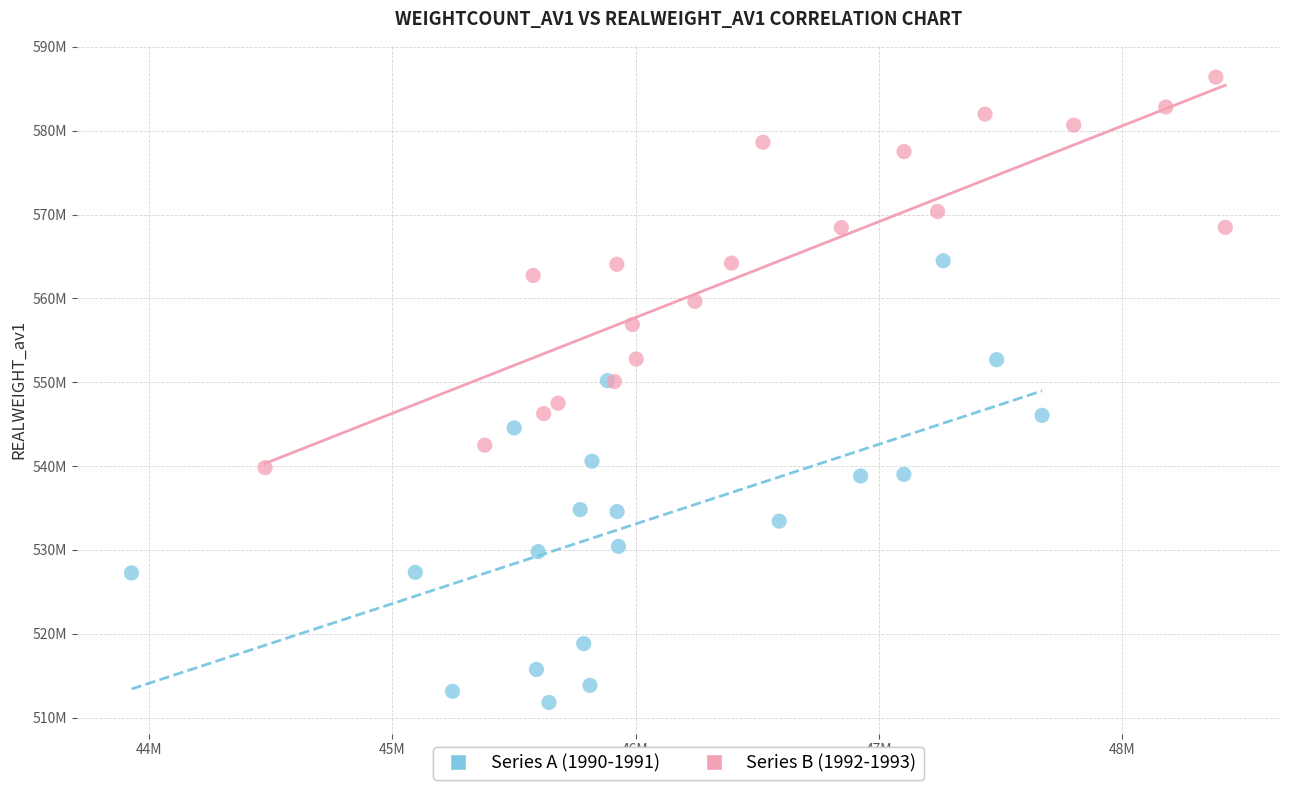

Which series contains the highest Y value?

Series B (1992-1993)